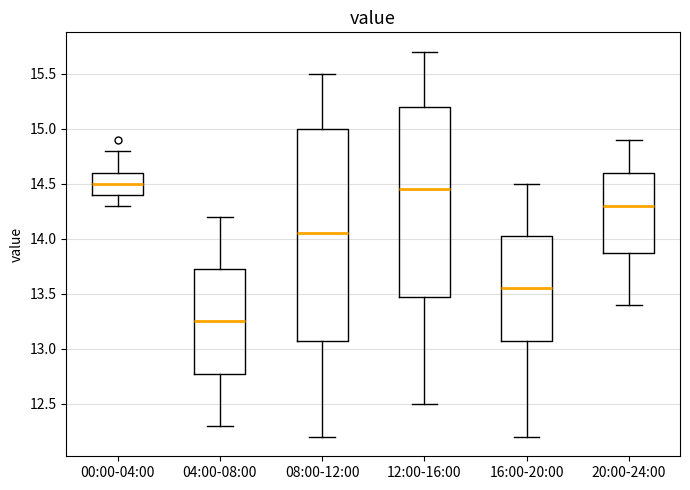

Which box's median line is the lowest?

04:00-08:00